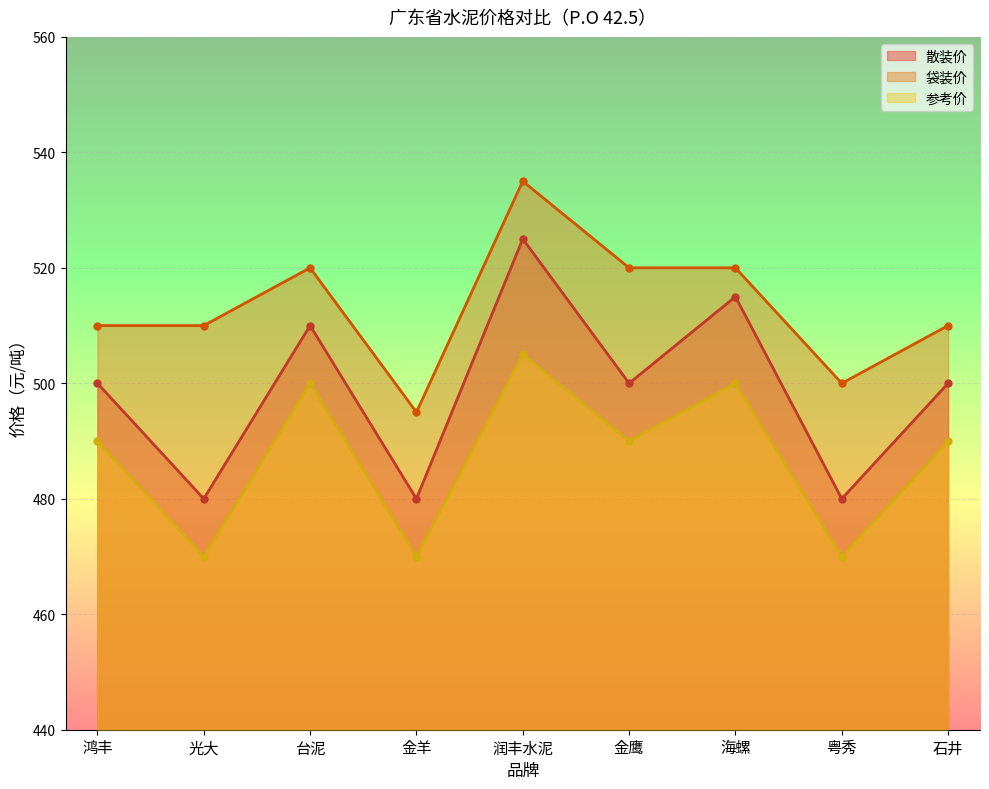

At which category does 散装价 reach its first local peak?

台泥